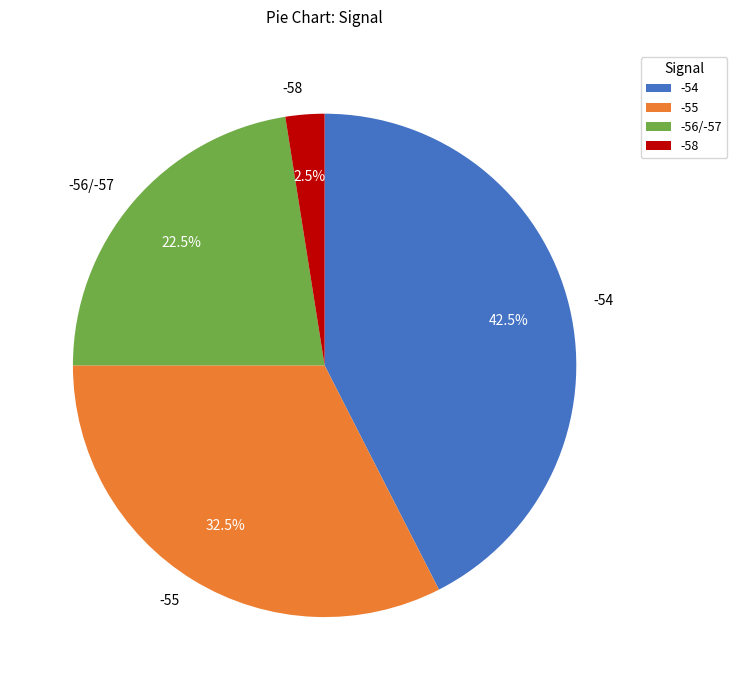

Combined, what portion of the pie is -58 and -55?

35.0%